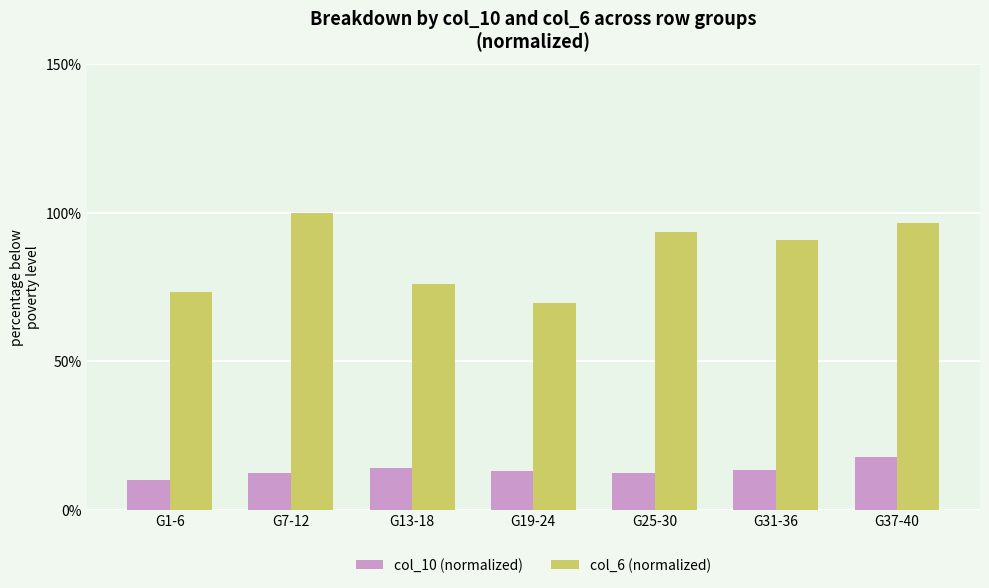

The col_6 (normalized) series shows 90.9 at G31-36. True or false?

True